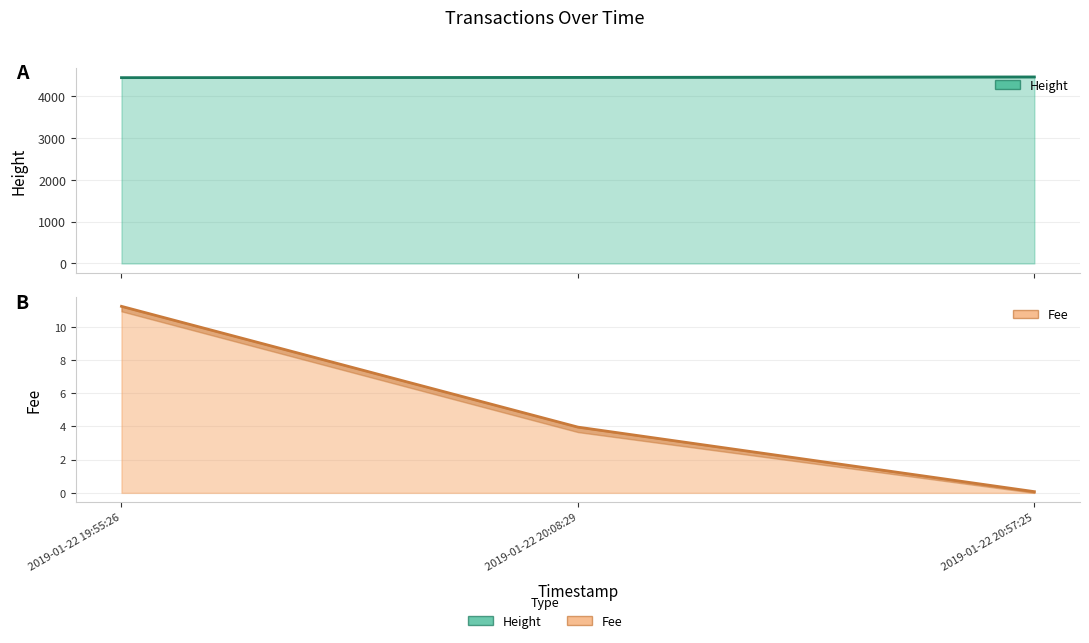

List the series in order of their peak value, lowest first.

Fee, Height